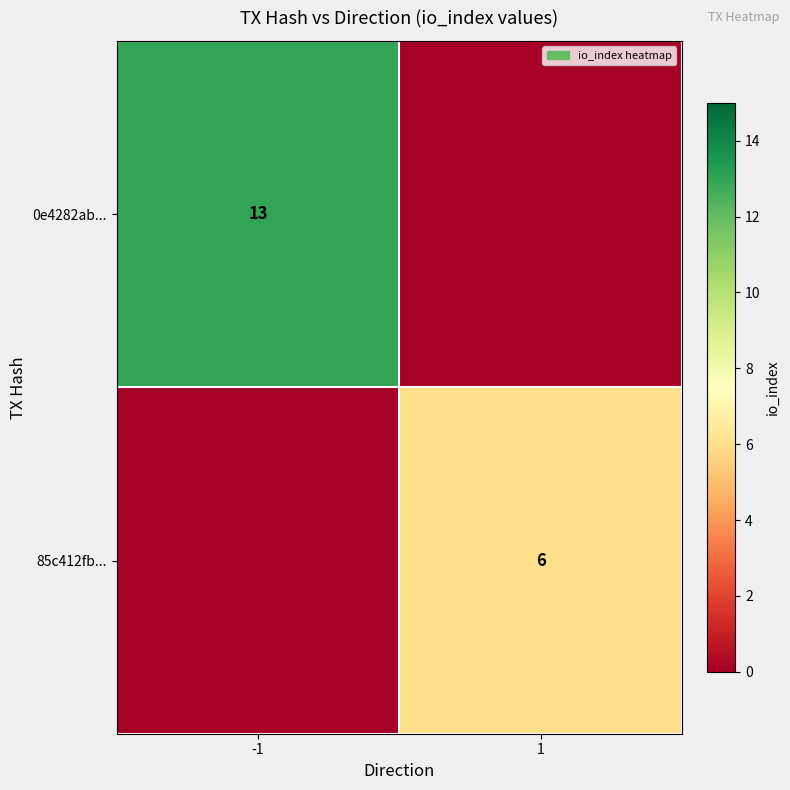

Which has a higher value, 1 or -1?

-1